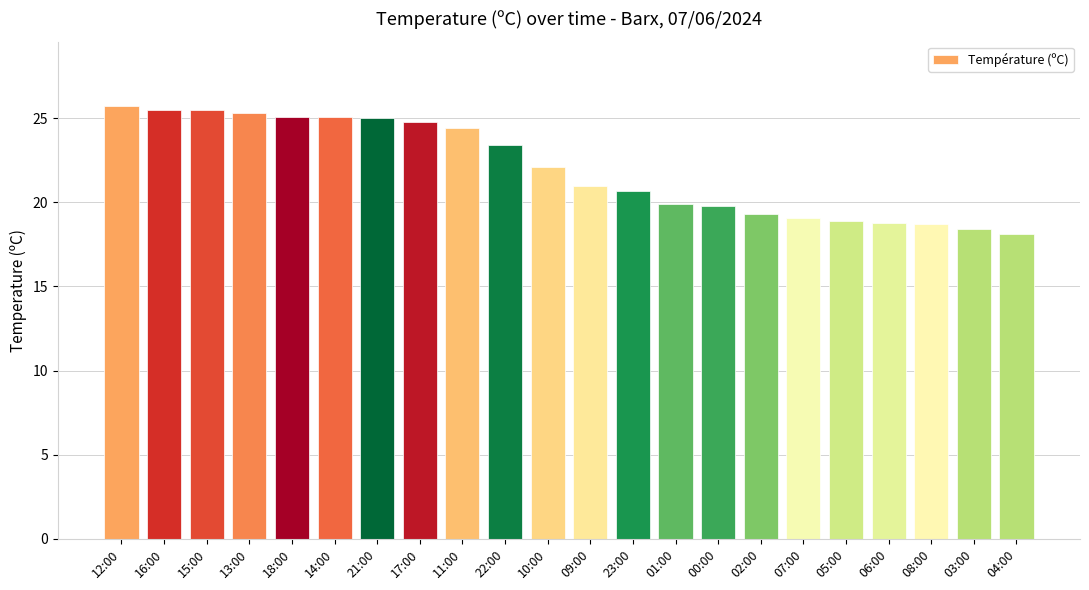

How many bars are there in total?

22